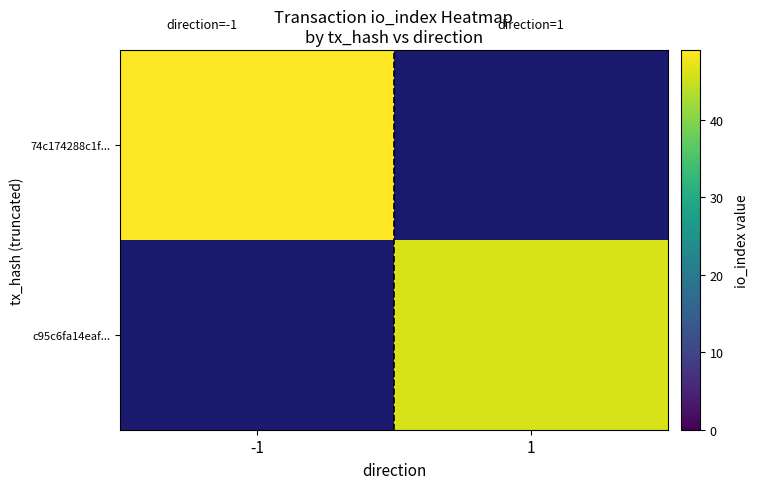

At how many categories does at least one series exceed 47?

1